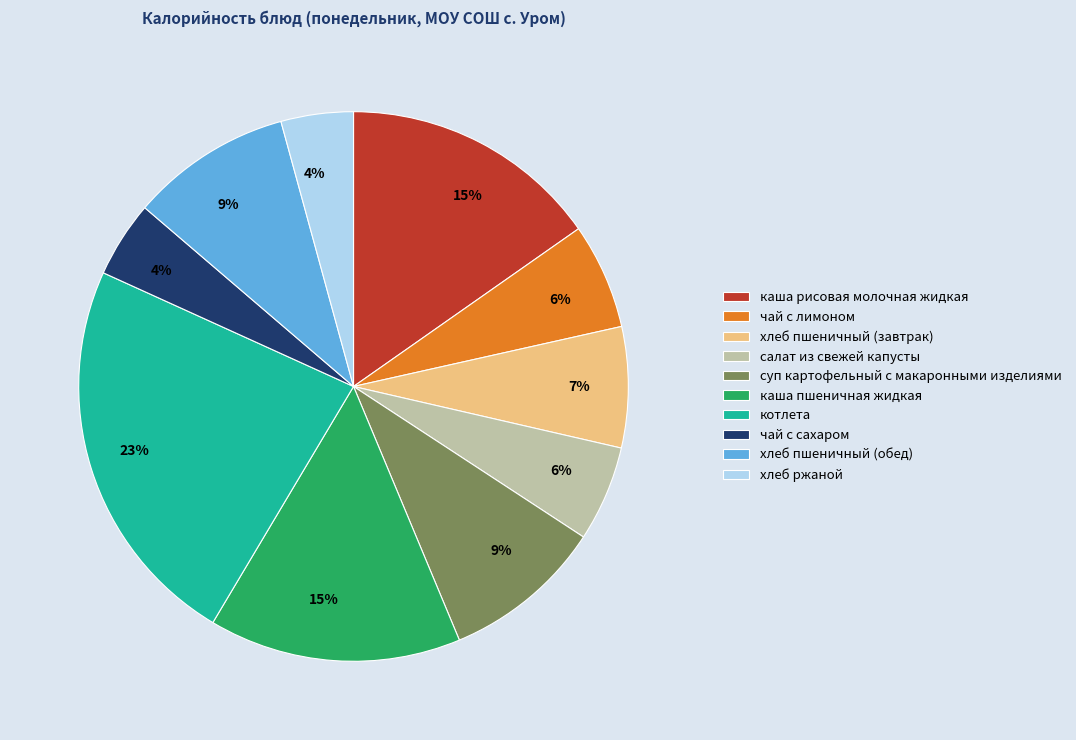

The чай с лимоном slice represents 1% of the pie. True or false?

False